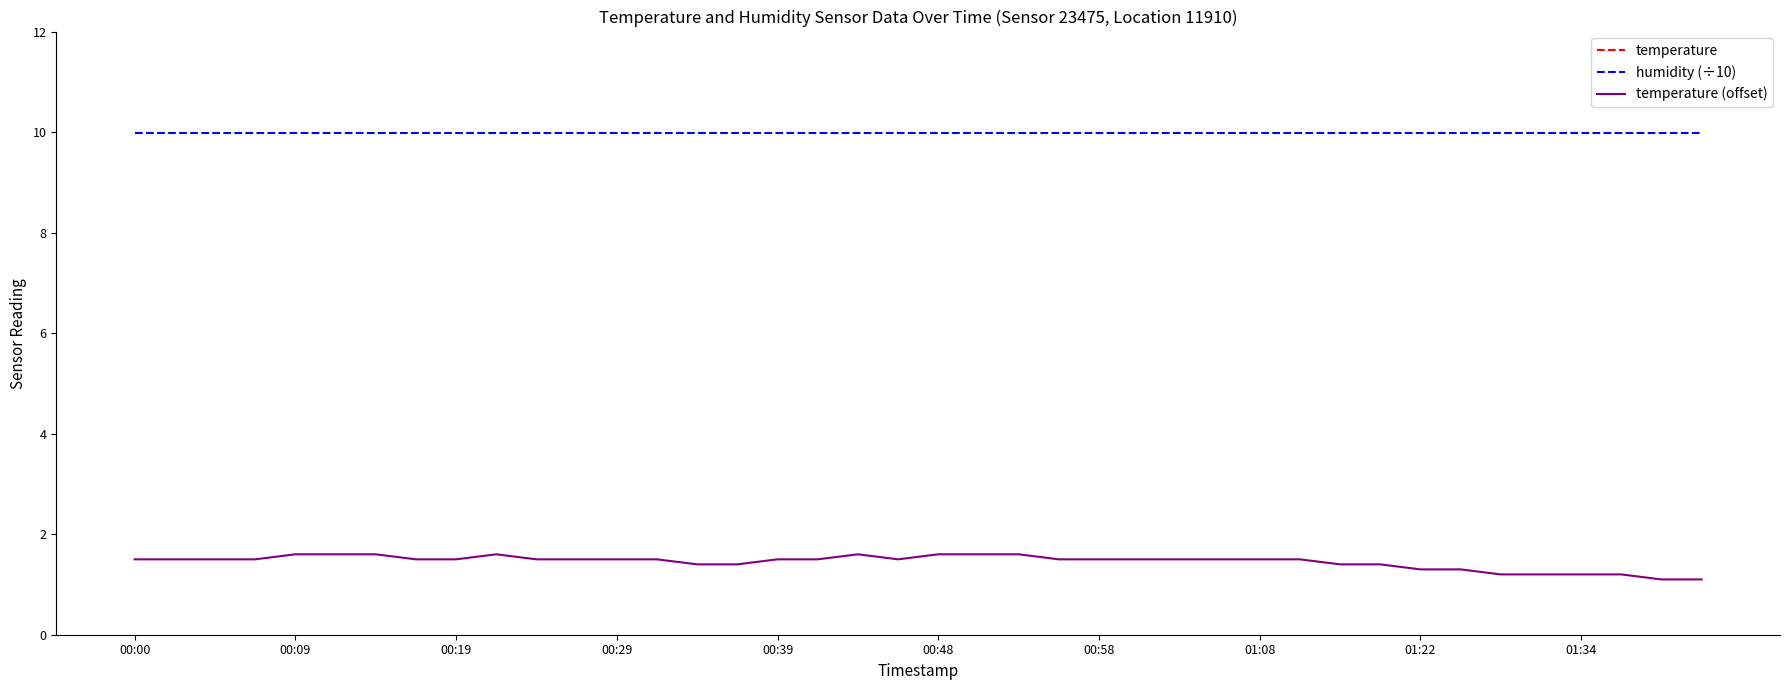

What is the maximum value for temperature (offset)?

1.6